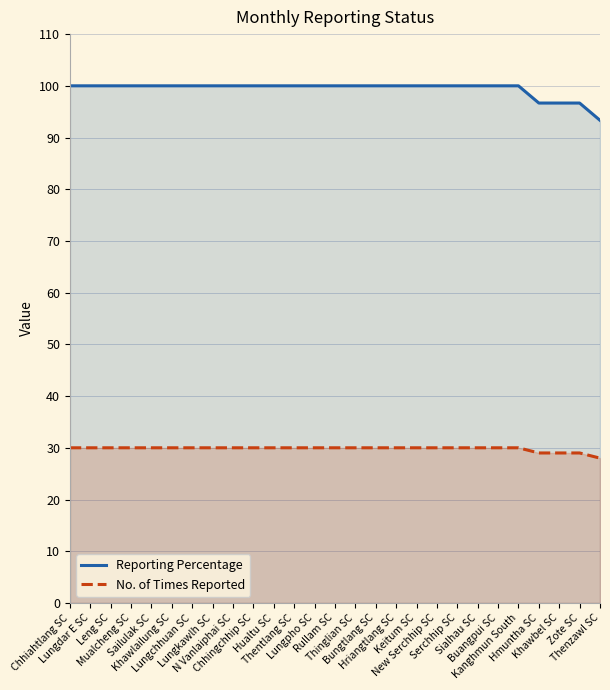

List the series in order of their overall mean, highest first.

Reporting Percentage, No. of Times Reported